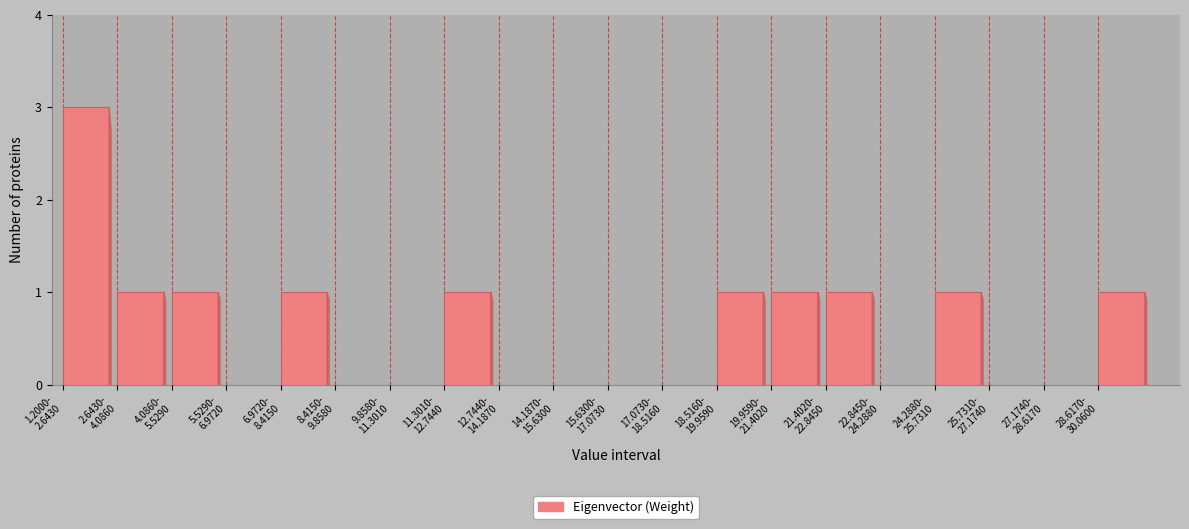

What is the sum of all values?

12